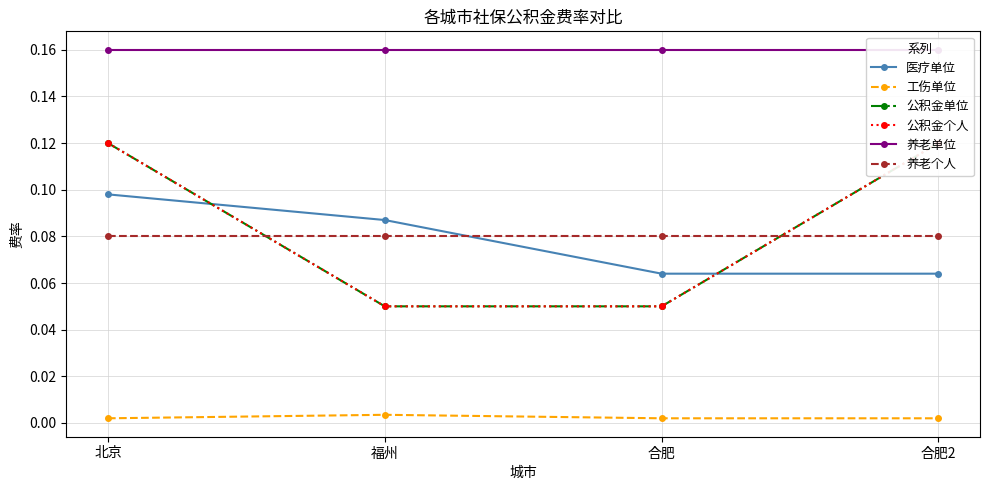

True or false: 公积金单位 and 养老单位 intersect in this chart.

False